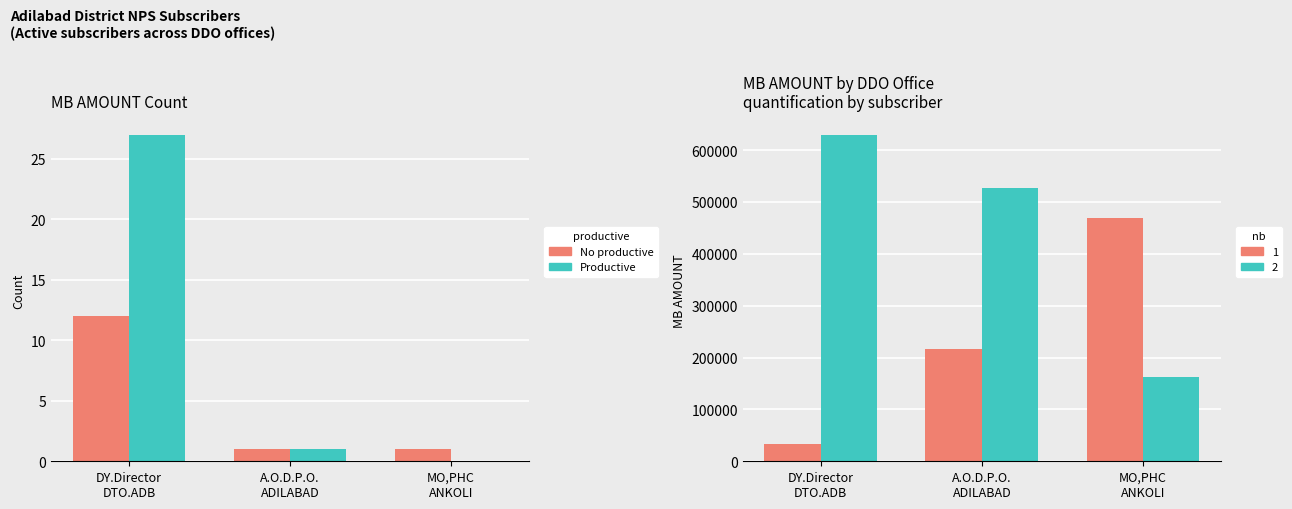

Count the Productive values in the range 162292 to 629556.

3